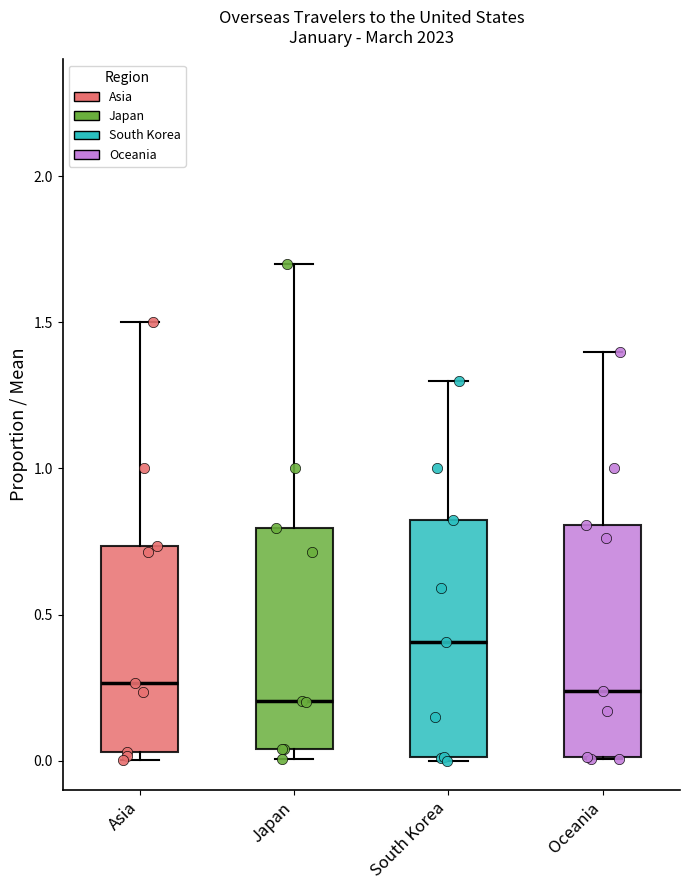

Which box has the highest median line?

South Korea